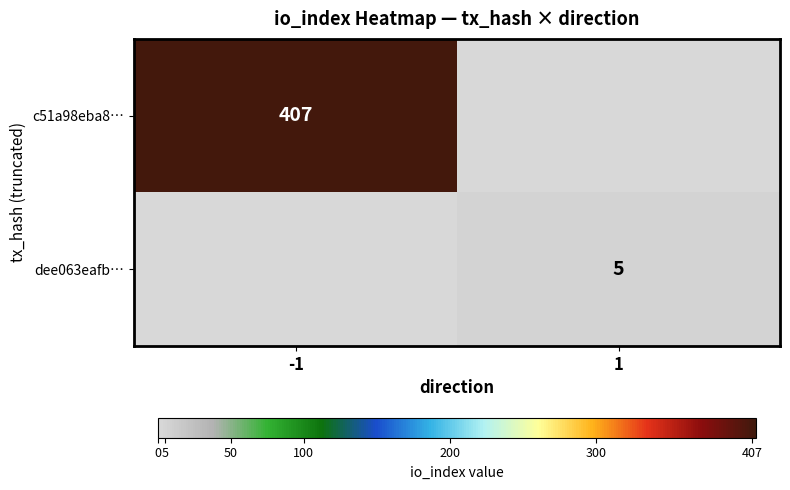

The value of c51a98eba8… at -1 is 407. True or false?

True